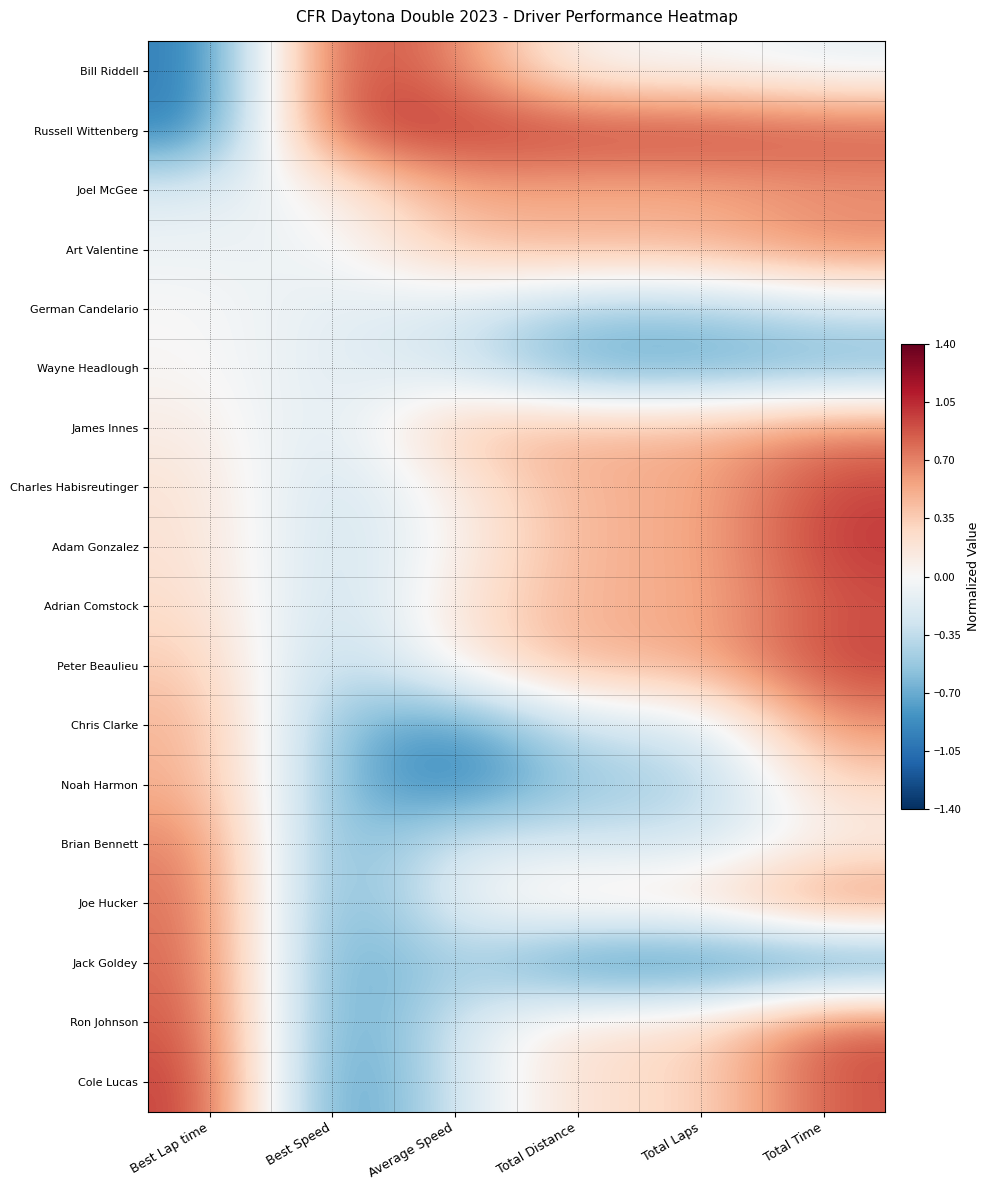

Reading left to right, extract all data points from this chart.

Bill Riddell: Best Lap time=-1.0	Best Speed=1.0	Average Speed=0.7	Total Distance=0.0	Total Laps=0.0	Total Time=-0.1
Russell Wittenberg: Best Lap time=-1.0	Best Speed=1.0	Average Speed=1.0	Total Distance=1.0	Total Laps=1.0	Total Time=0.9
Joel McGee: Best Lap time=-0.2	Best Speed=0.0	Average Speed=0.6	Total Distance=0.5	Total Laps=0.5	Total Time=0.6
Art Valentine: Best Lap time=-0.1	Best Speed=-0.1	Average Speed=0.4	Total Distance=0.5	Total Laps=0.5	Total Time=0.7
German Candelario: Best Lap time=0.0	Best Speed=-0.1	Average Speed=-0.2	Total Distance=-0.5	Total Laps=-0.5	Total Time=-0.3
Wayne Headlough: Best Lap time=0.0	Best Speed=-0.2	Average Speed=-0.2	Total Distance=-0.8	Total Laps=-0.8	Total Time=-0.7
James Innes: Best Lap time=0.1	Best Speed=-0.3	Average Speed=0.4	Total Distance=0.5	Total Laps=0.5	Total Time=0.7
Charles Habisreutinger: Best Lap time=0.2	Best Speed=-0.3	Average Speed=0.1	Total Distance=0.5	Total Laps=0.5	Total Time=1.0
Adam Gonzalez: Best Lap time=0.2	Best Speed=-0.3	Average Speed=0.1	Total Distance=0.5	Total Laps=0.5	Total Time=1.0
Adrian Comstock: Best Lap time=0.3	Best Speed=-0.4	Average Speed=0.2	Total Distance=0.5	Total Laps=0.5	Total Time=0.9
Peter Beaulieu: Best Lap time=0.4	Best Speed=-0.5	Average Speed=0.1	Total Distance=0.5	Total Laps=0.5	Total Time=1.0
Chris Clarke: Best Lap time=0.5	Best Speed=-0.6	Average Speed=-0.9	Total Distance=-0.2	Total Laps=-0.2	Total Time=0.7
Noah Harmon: Best Lap time=0.5	Best Speed=-0.6	Average Speed=-1.0	Total Distance=-0.5	Total Laps=-0.5	Total Time=0.3
Brian Bennett: Best Lap time=0.7	Best Speed=-0.8	Average Speed=-0.2	Total Distance=-0.2	Total Laps=-0.2	Total Time=0.1
Joe Hucker: Best Lap time=0.8	Best Speed=-0.8	Average Speed=-0.1	Total Distance=0.2	Total Laps=0.2	Total Time=0.8
Jack Goldey: Best Lap time=0.8	Best Speed=-0.9	Average Speed=-0.4	Total Distance=-1.0	Total Laps=-1.0	Total Time=-1.0
Ron Johnson: Best Lap time=0.9	Best Speed=-0.9	Average Speed=-0.2	Total Distance=0.2	Total Laps=0.2	Total Time=0.9
Cole Lucas: Best Lap time=1.0	Best Speed=-1.0	Average Speed=-0.2	Total Distance=0.2	Total Laps=0.2	Total Time=0.9